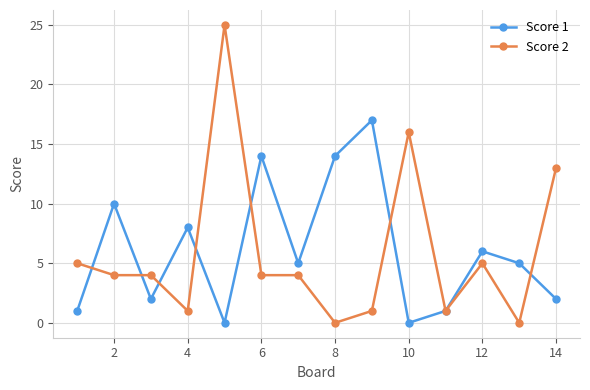

How many interior local peaks does the Score 1 series have?

5